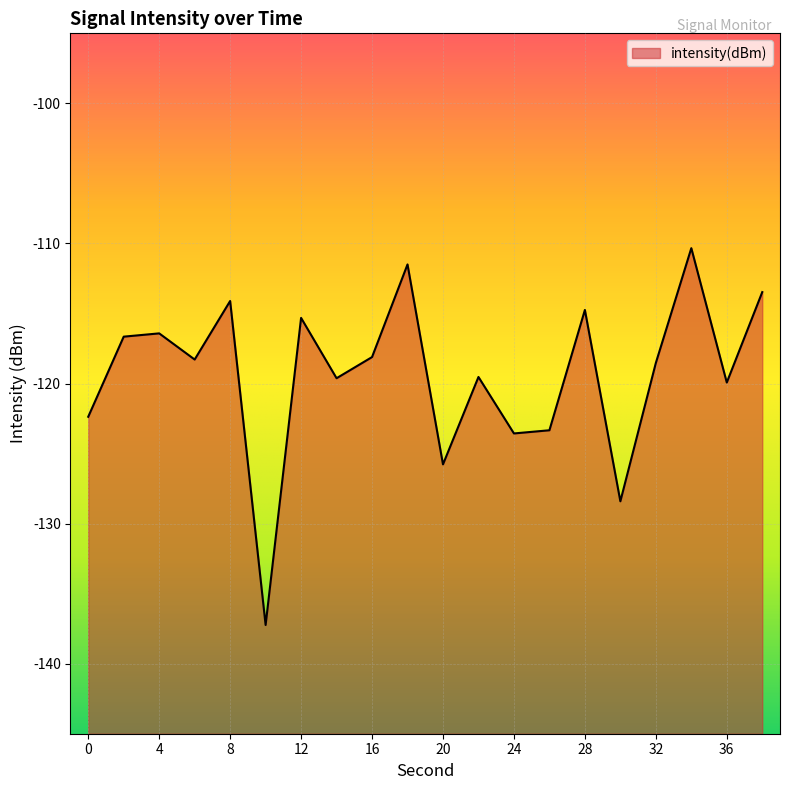

What is the approximate value at 0?

-122.4